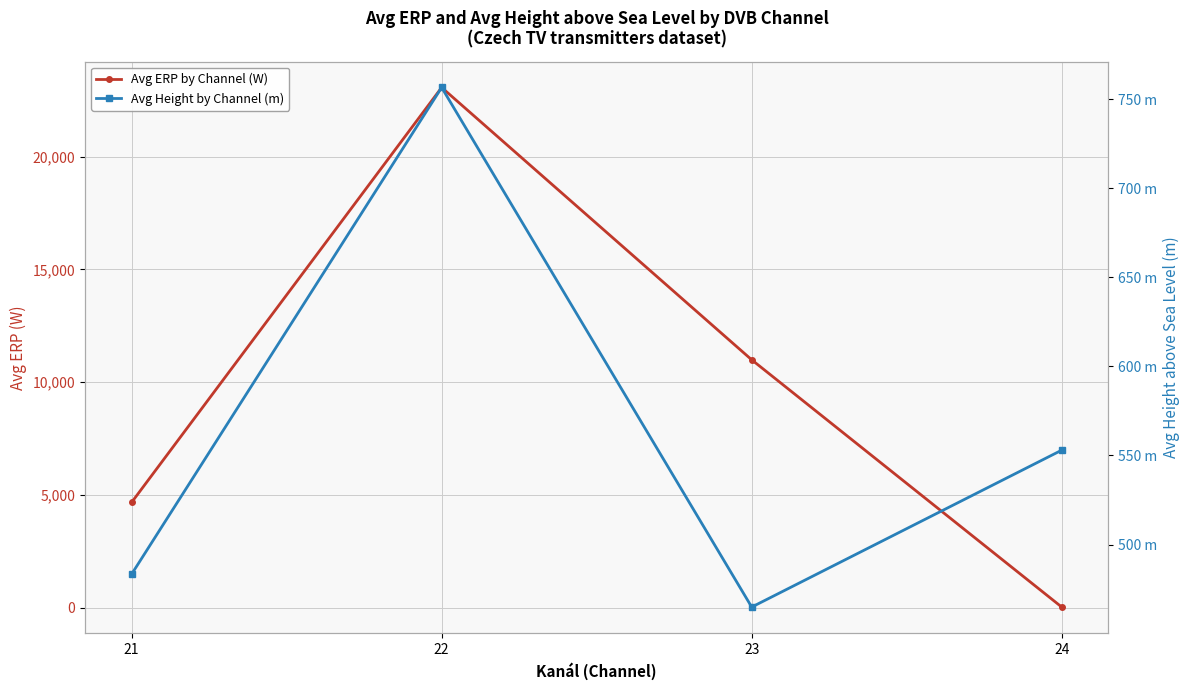

Which series has the largest range (max minus min)?

Avg ERP by Channel (W)